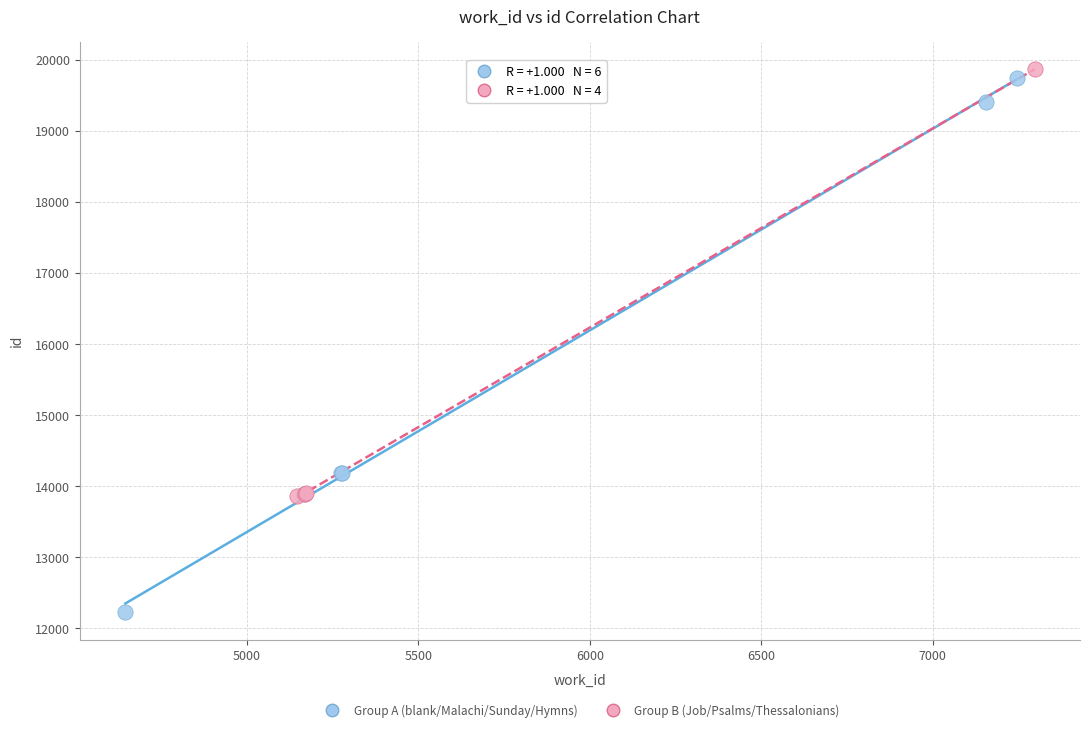

Which series has the largest Y range (max minus min)?

Group A (blank/Malachi/Sunday/Hymns)